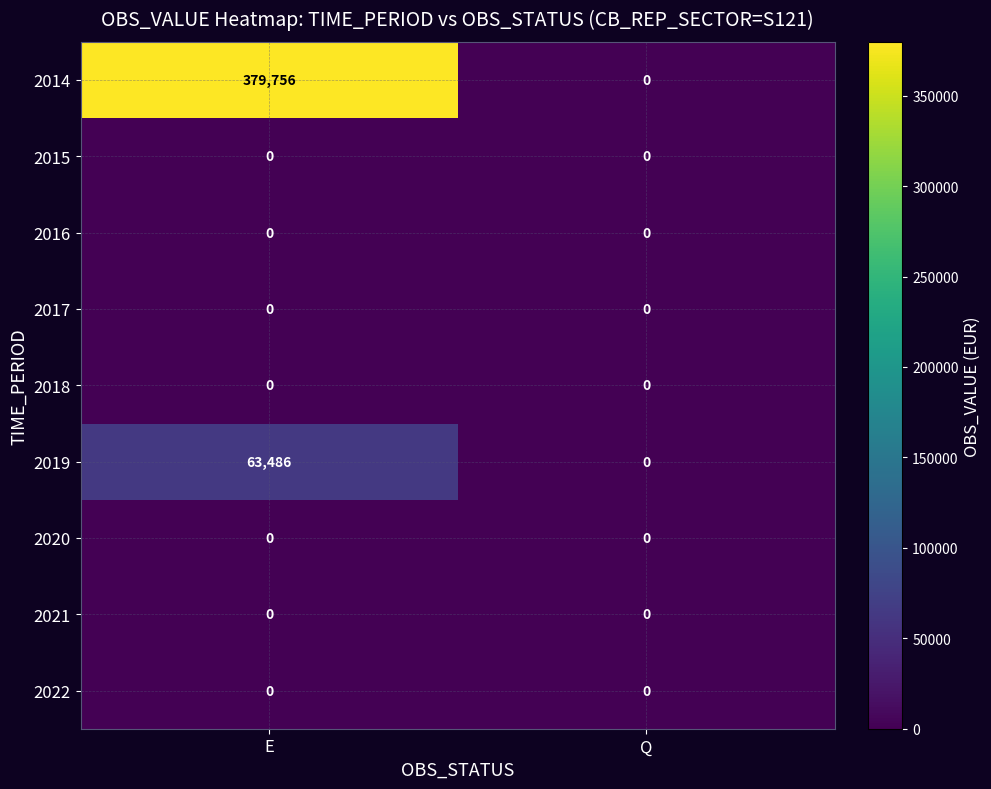

Which label corresponds to the largest value in the chart?

E